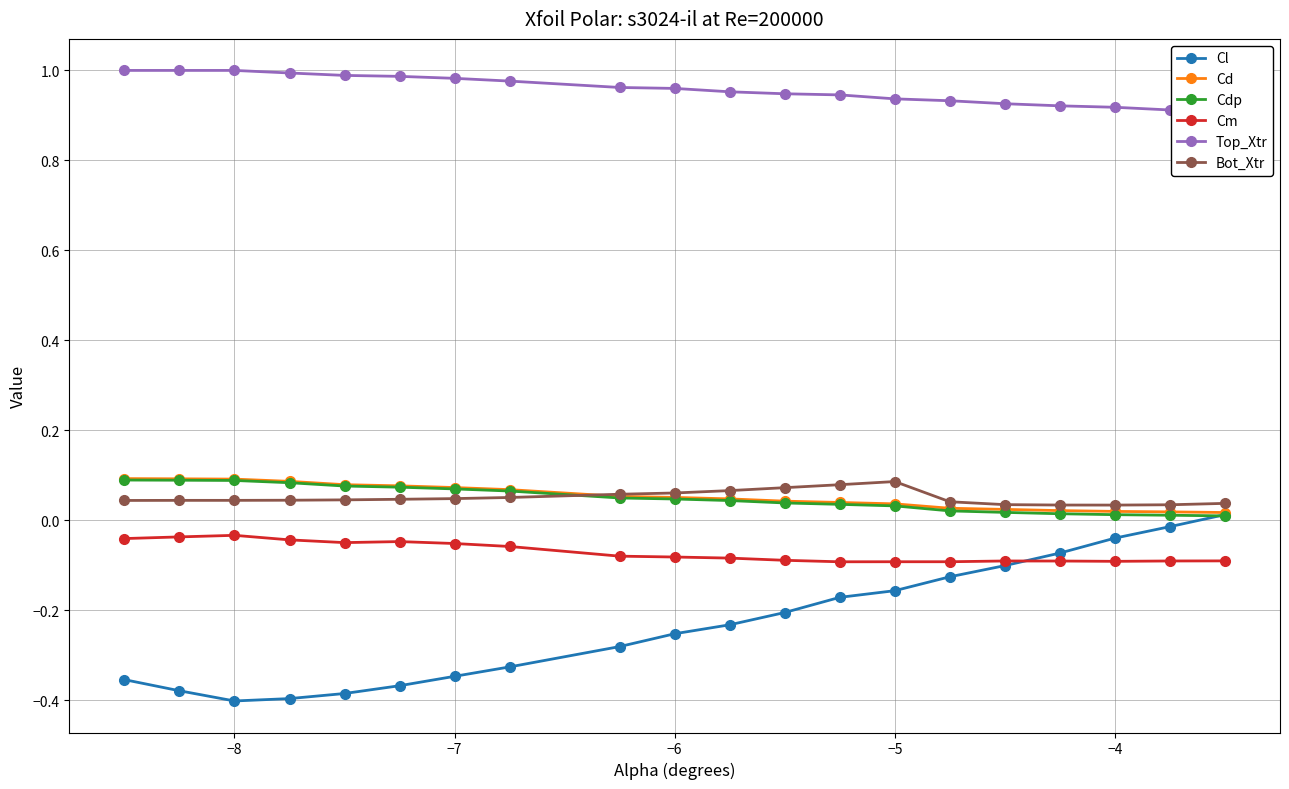

Reading left to right, what are all the values shown in this chart?

Cl: -0.4	-0.4	-0.4	-0.4	-0.4	-0.4	-0.3	-0.3	-0.3	-0.3	-0.2	-0.2	-0.2	-0.2	-0.1	-0.1	-0.1	-0.0	-0.0	0.0
Cd: 0.1	0.1	0.1	0.1	0.1	0.1	0.1	0.1	0.1	0.1	0.0	0.0	0.0	0.0	0.0	0.0	0.0	0.0	0.0	0.0
Cdp: 0.1	0.1	0.1	0.1	0.1	0.1	0.1	0.1	0.0	0.0	0.0	0.0	0.0	0.0	0.0	0.0	0.0	0.0	0.0	0.0
Cm: -0.0	-0.0	-0.0	-0.0	-0.0	-0.0	-0.1	-0.1	-0.1	-0.1	-0.1	-0.1	-0.1	-0.1	-0.1	-0.1	-0.1	-0.1	-0.1	-0.1
Top_Xtr: 1.0	1.0	1.0	1.0	1.0	1.0	1.0	1.0	1.0	1.0	1.0	0.9	0.9	0.9	0.9	0.9	0.9	0.9	0.9	0.9
Bot_Xtr: 0.0	0.0	0.0	0.0	0.0	0.0	0.0	0.1	0.1	0.1	0.1	0.1	0.1	0.1	0.0	0.0	0.0	0.0	0.0	0.0